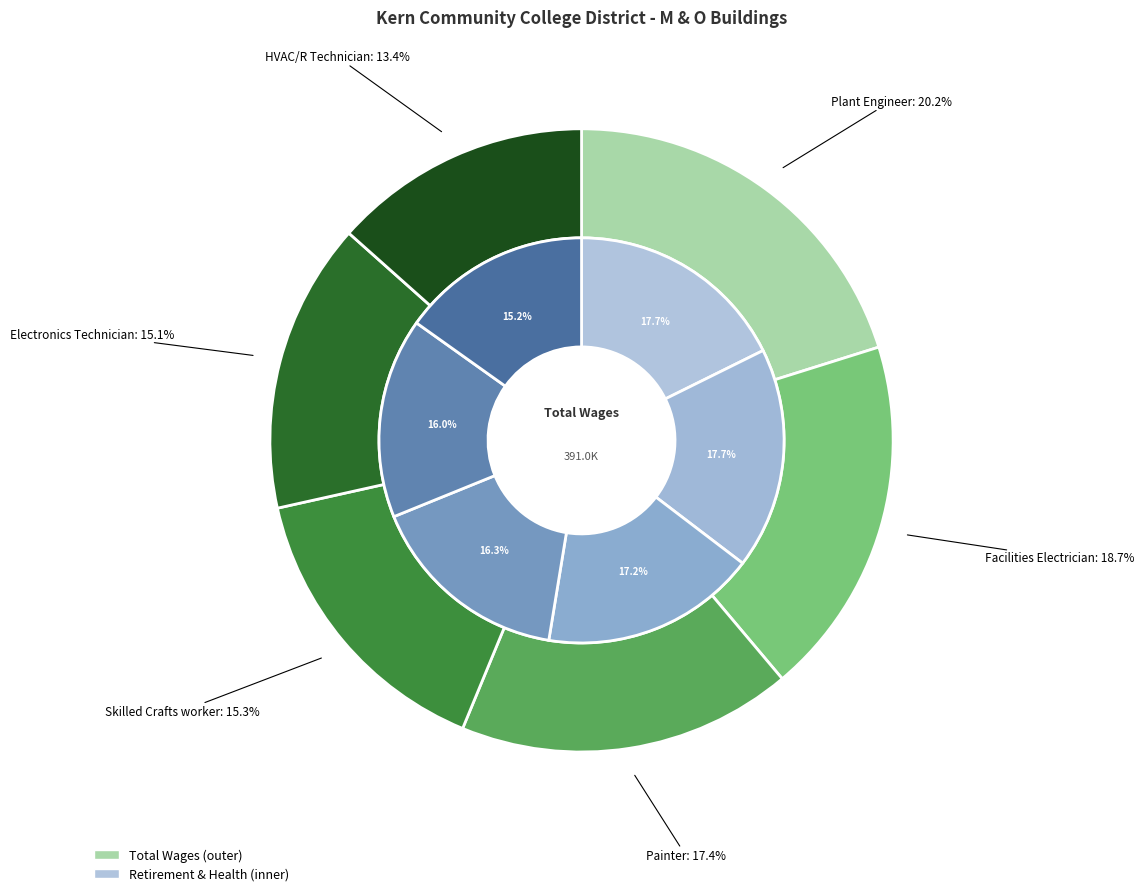

Is there a majority slice in this chart?

No